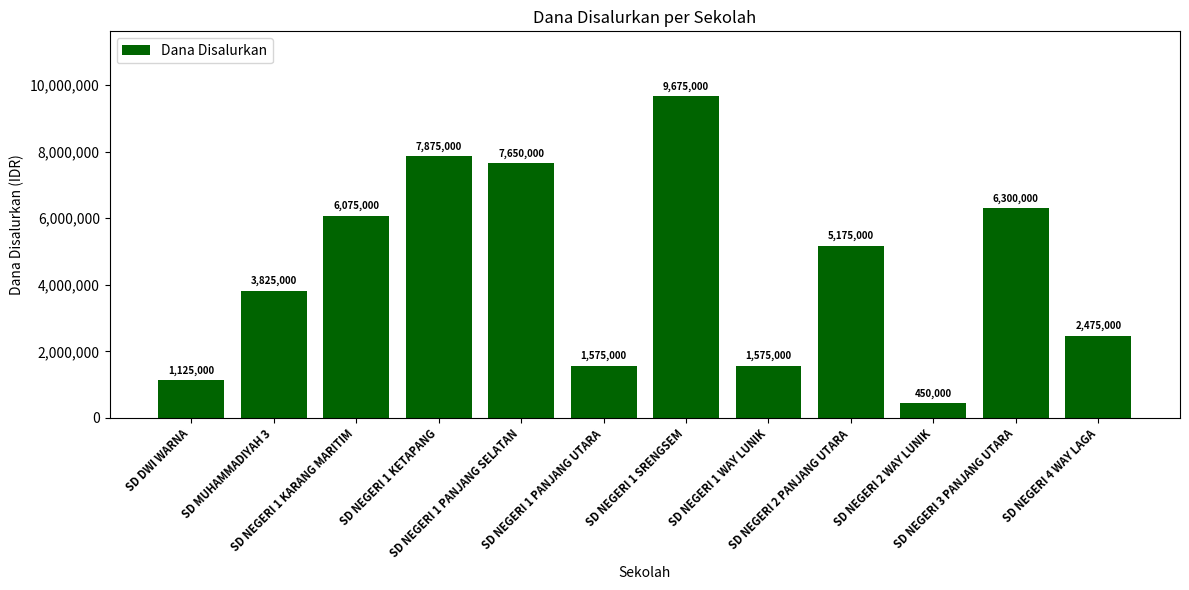

At which label is the value closest to 5062500?

SD NEGERI 2 PANJANG UTARA